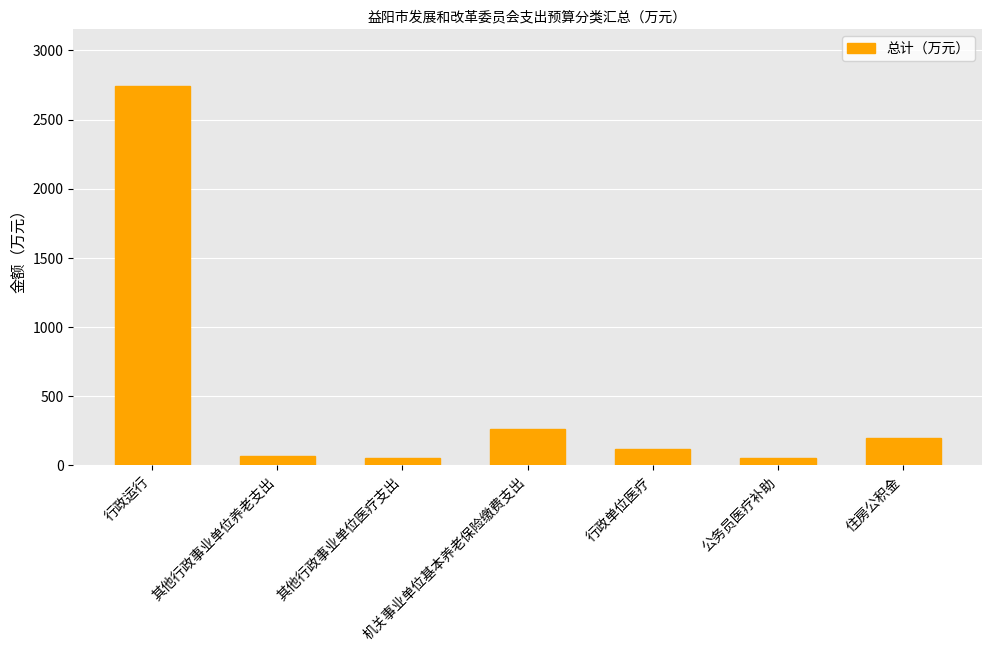

What is the greatest value displayed?

2742.8